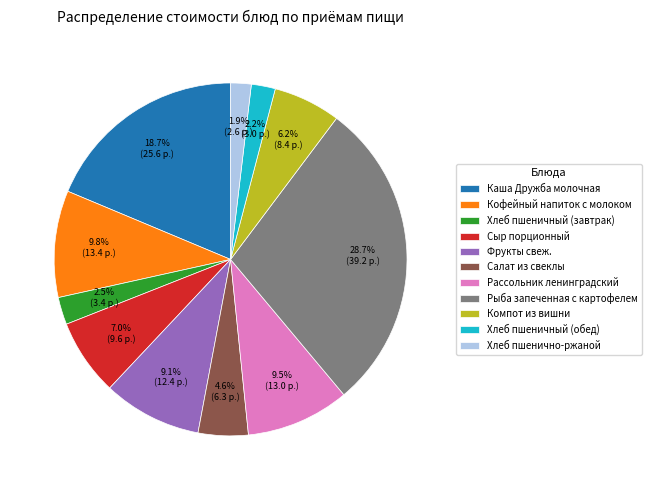

Does Сыр порционный represent more than half of the total?

No